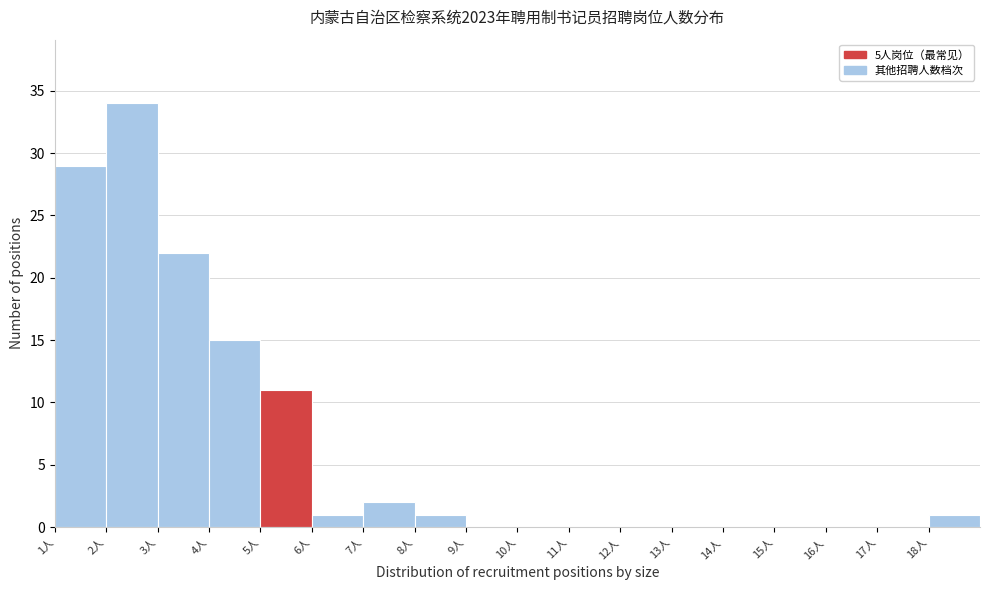

Reading left to right, transcribe this chart: for each bar, give the range it covers on the x-axis and its height. The values are not printed on the chart, so give them approximately, as read against the axis.

1 to 2: 29
2 to 3: 34
3 to 4: 22
4 to 5: 15
5 to 6: 11
6 to 7: 1
7 to 8: 2
8 to 9: 1
9 to 10: 0
10 to 11: 0
11 to 12: 0
12 to 13: 0
13 to 14: 0
14 to 15: 0
15 to 16: 0
16 to 17: 0
17 to 18: 0
18 to 19: 1